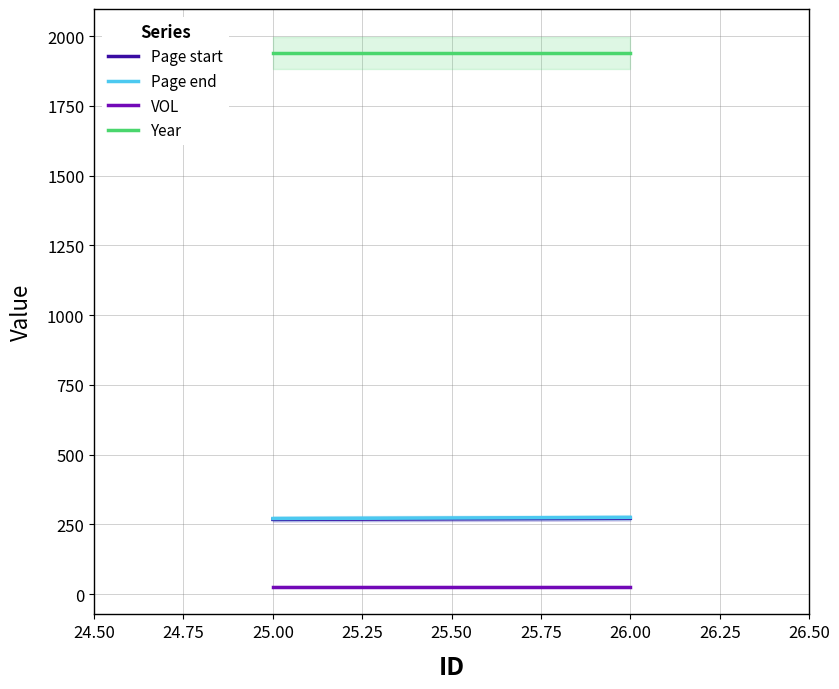

Which series has the widest spread of values?

Page start